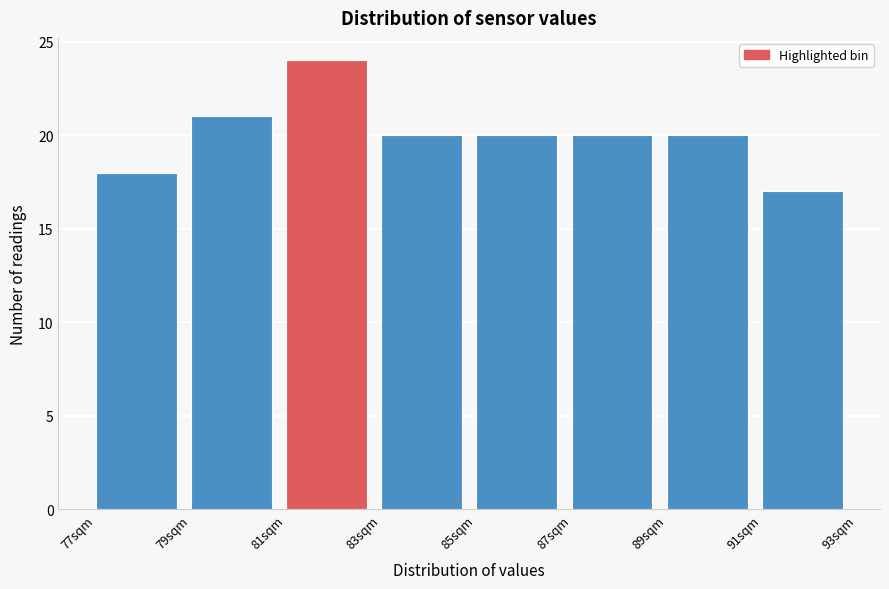

Reading left to right, list every bar in this chart as the range it spans on the x-axis followed by its height. The values are not printed on the chart, so give them approximately, as read against the axis.

77 to 79: 18
79 to 81: 21
81 to 83: 24
83 to 85: 20
85 to 87: 20
87 to 89: 20
89 to 91: 20
91 to 93: 17